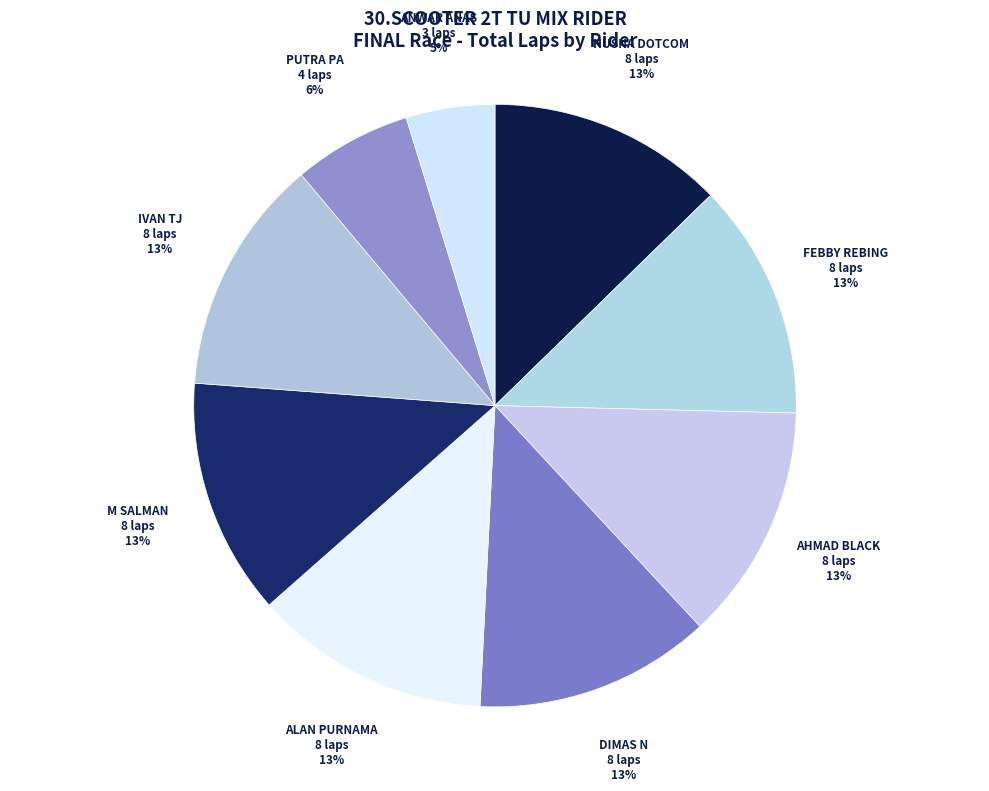

Between PUTRA PA and ANWAR ANAS, which is larger?

PUTRA PA